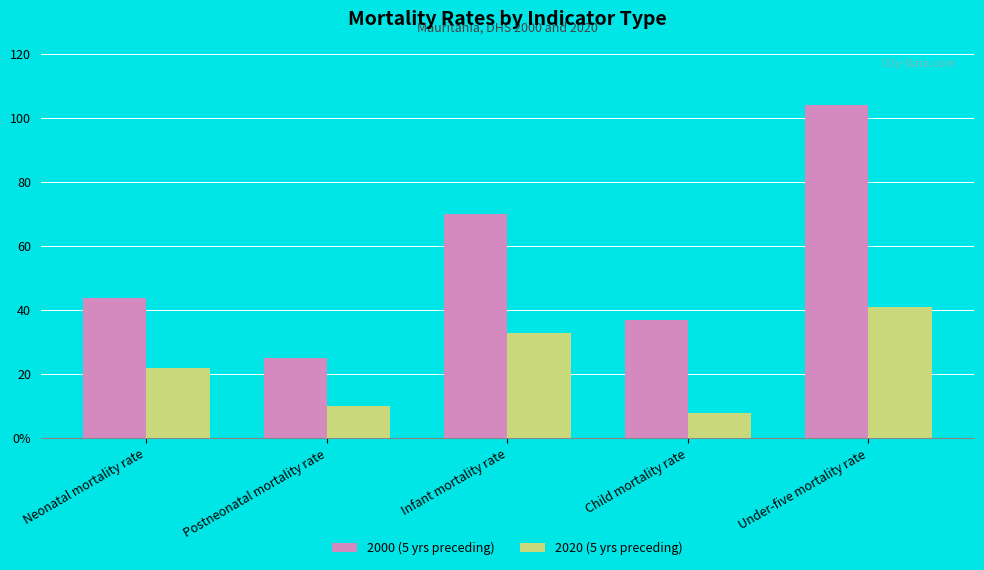

What is the spread (max minus min) of values at Child mortality rate?

29